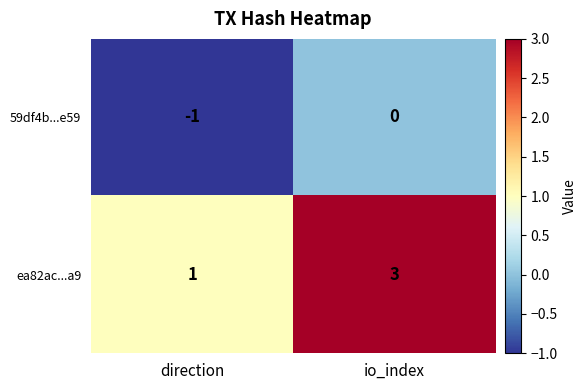

At which label is 59df4b...e59 closest to 0?

io_index